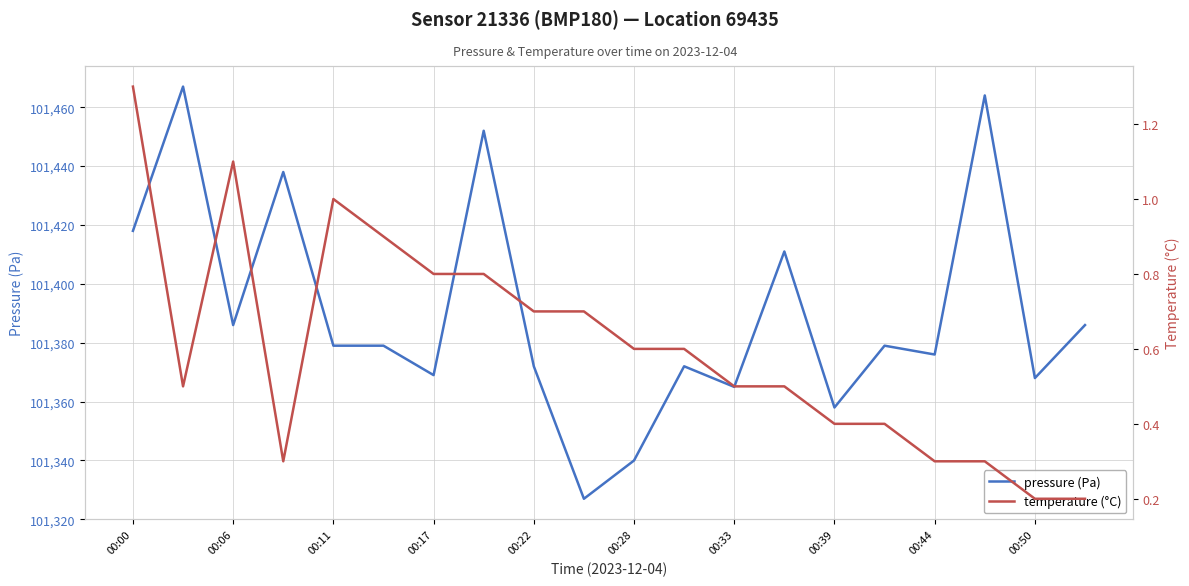

What is the sum of all pressure (Pa) values?

2027806